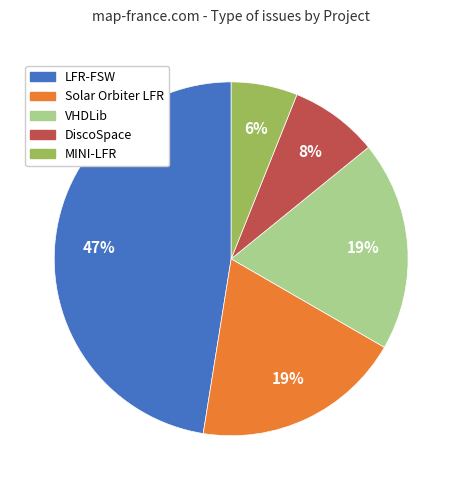

To the nearest percent, what is the average slice percentage?

20%